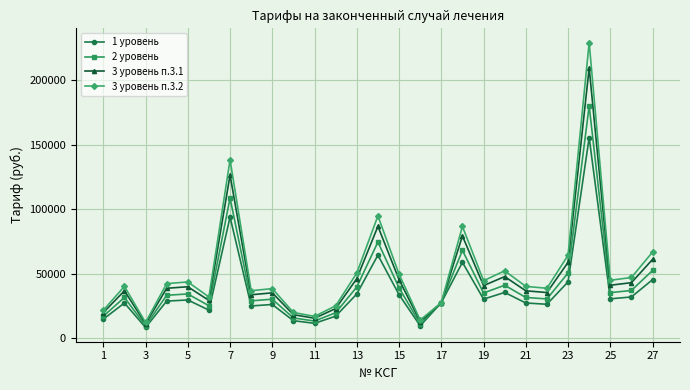

List the series in order of their overall mean, lowest first.

1 уровень, 2 уровень, 3 уровень п.3.1, 3 уровень п.3.2